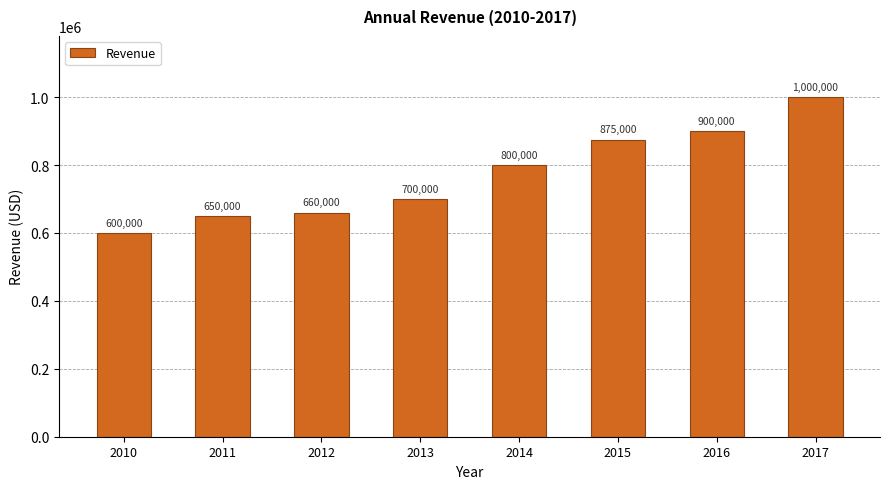

Which category has the highest value across all series?

2017